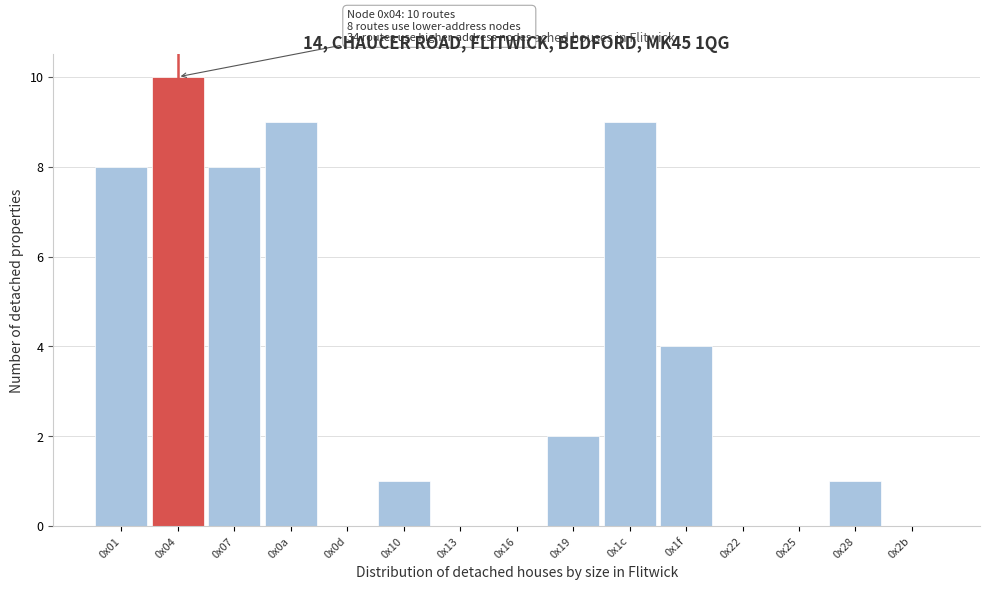

Reading right to left, transcribe all the data shown in this chart.

0x2b=0	0x28=1	0x25=0	0x22=0	0x1f=4	0x1c=9	0x19=2	0x16=0	0x13=0	0x10=1	0x0d=0	0x0a=9	0x07=8	0x04=10	0x01=8